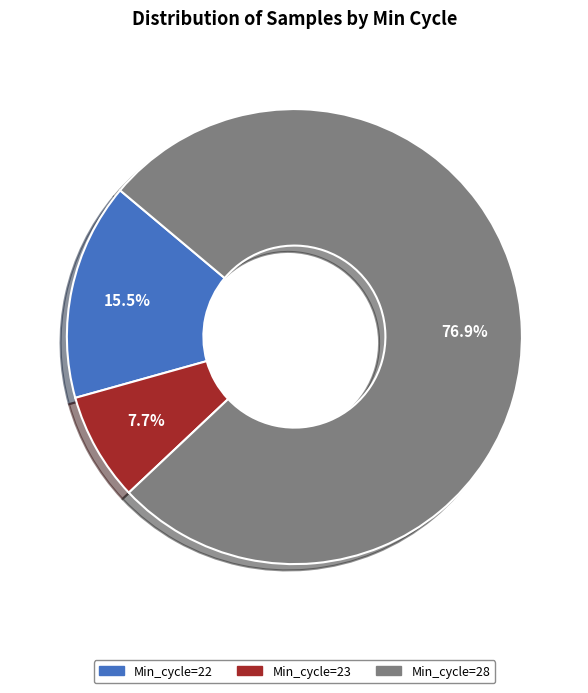

Which has a higher value, Min_cycle=28 or Min_cycle=23?

Min_cycle=28